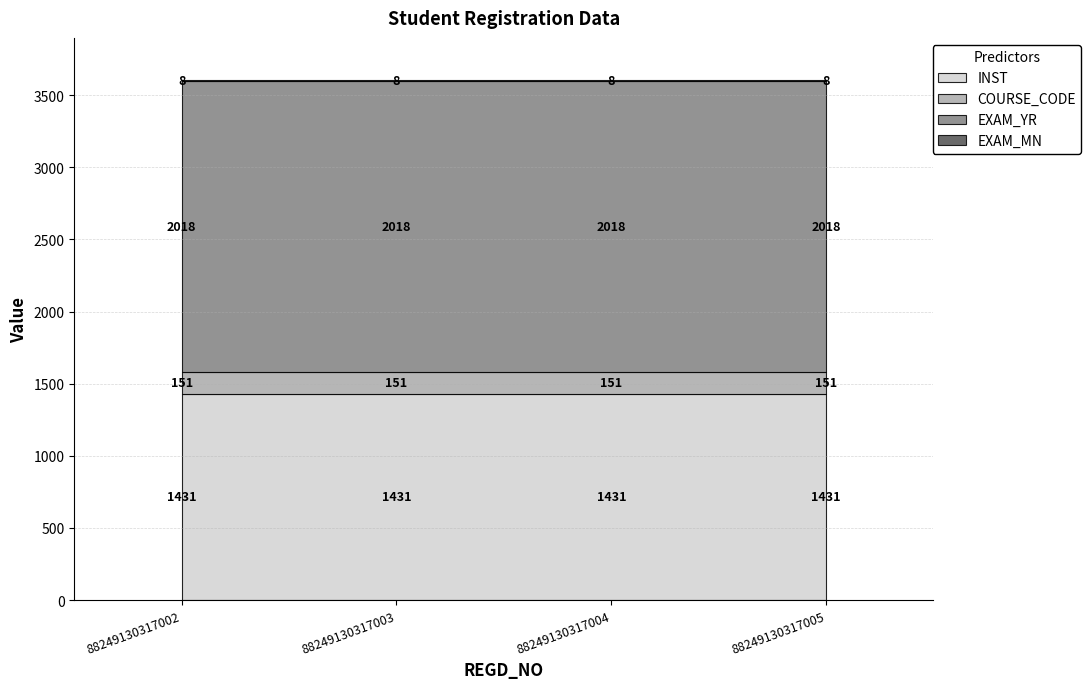

Which label corresponds to the smallest value in the chart?

88249130317002